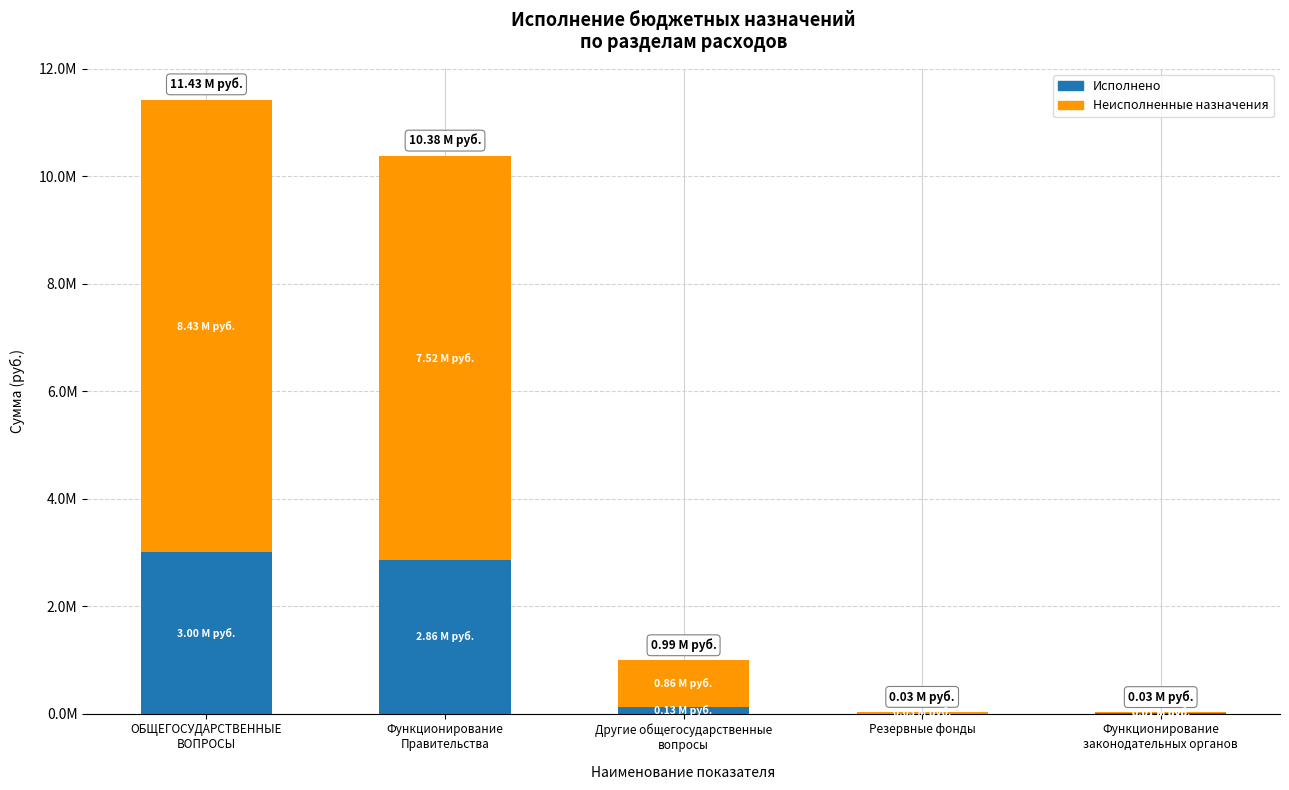

At Функционирование
Правительства, list the series in order from largest to smallest.

Неисполненные назначения, Исполнено